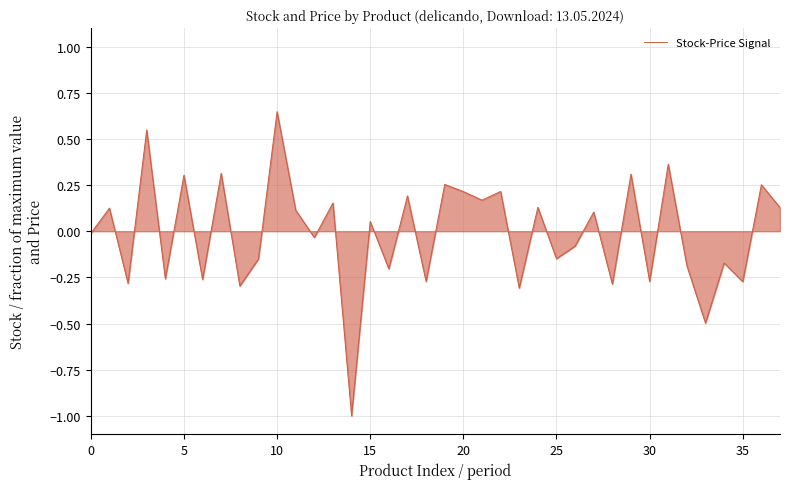

What is the difference between the maximum and minimum values?

1.6